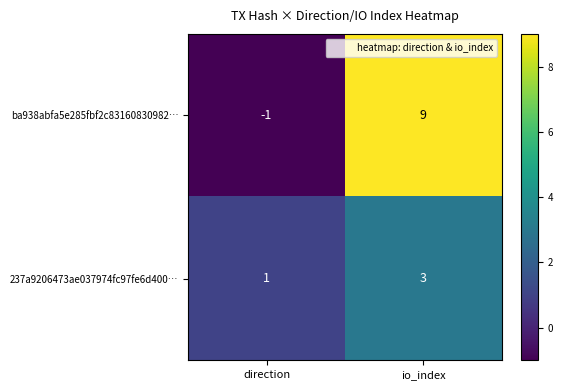

How many categories are shown in the chart?

2